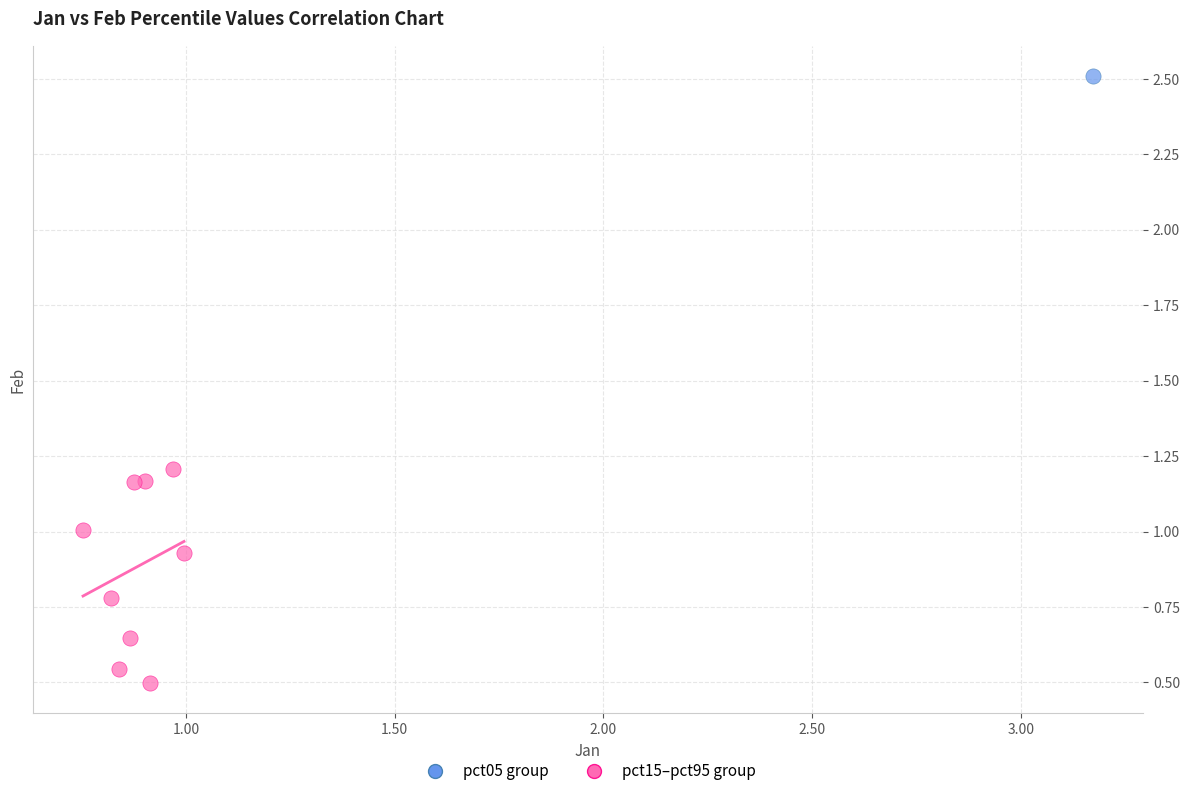

What are all the series names shown in the legend?

pct05 group, pct15–pct95 group